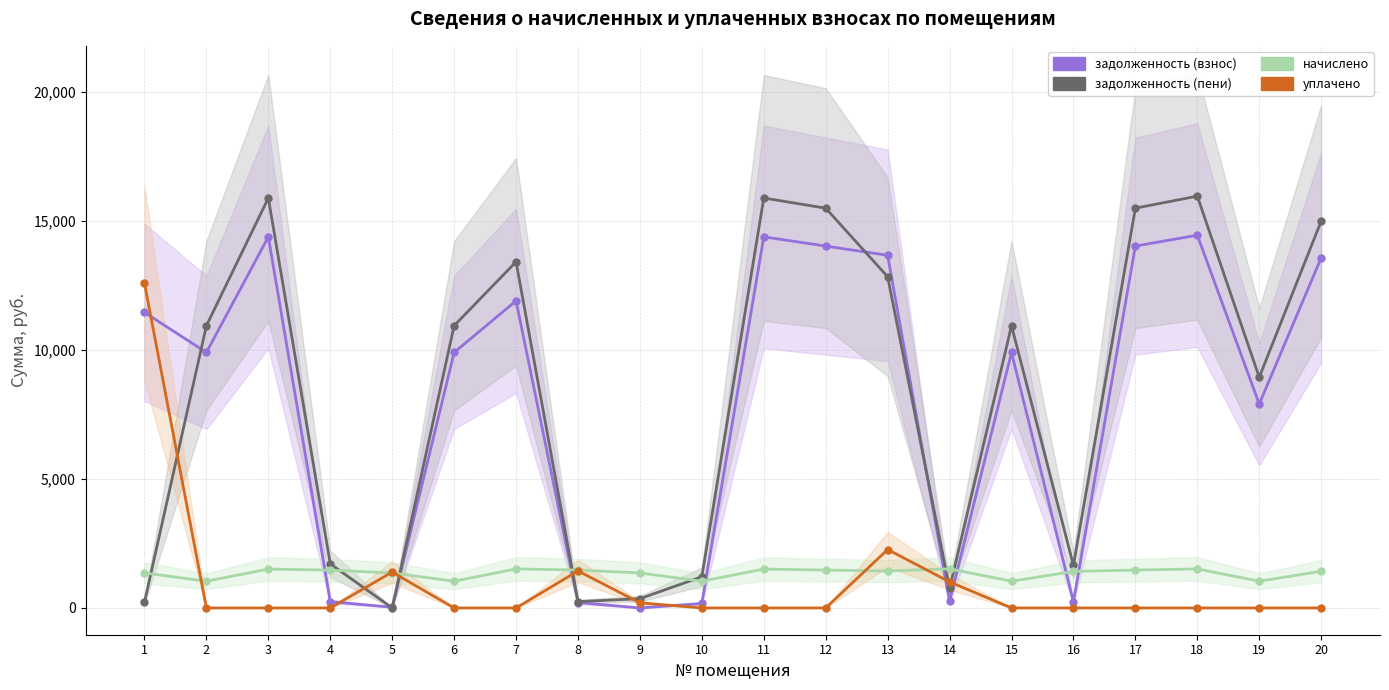

Which series ends up on top after the final intersection of уплачено and начислено?

начислено